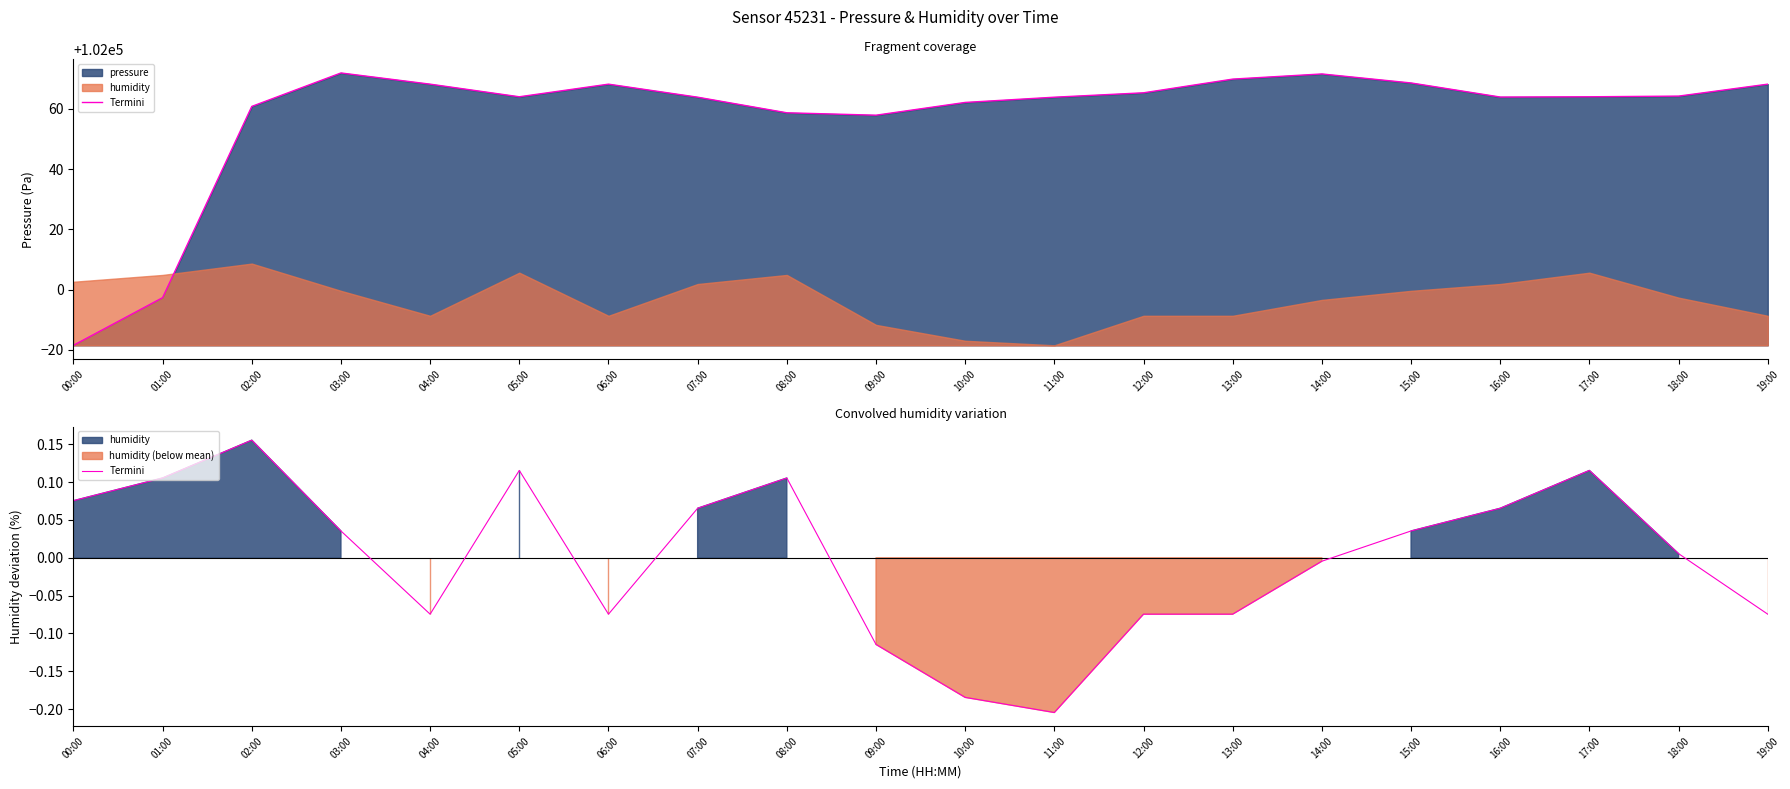

How many lines are shown in the chart?

1